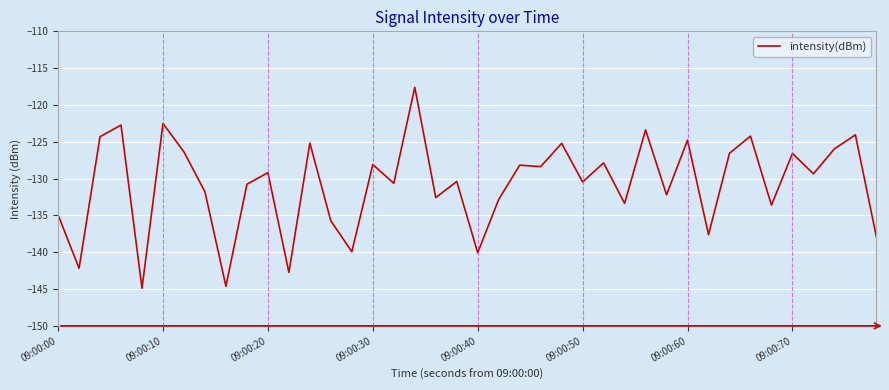

What is the greatest value displayed?

-117.6